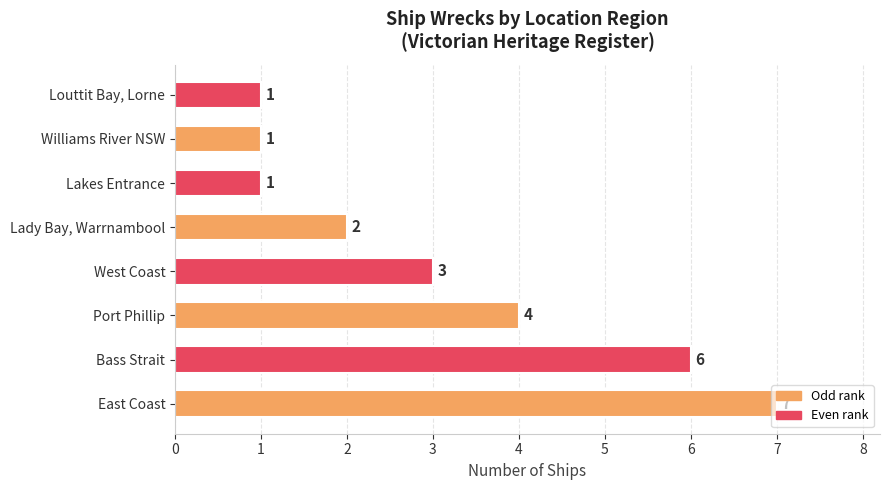

The value at Lakes Entrance is 2. True or false?

False